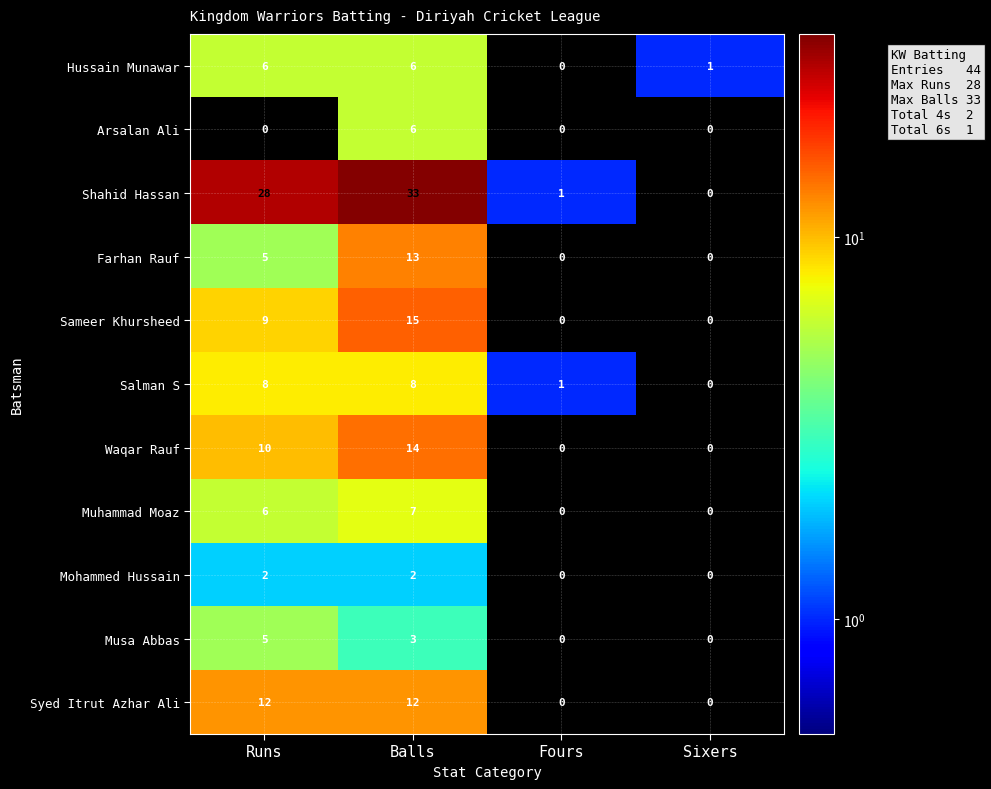

How many values in Shahid Hassan are above zero?

3